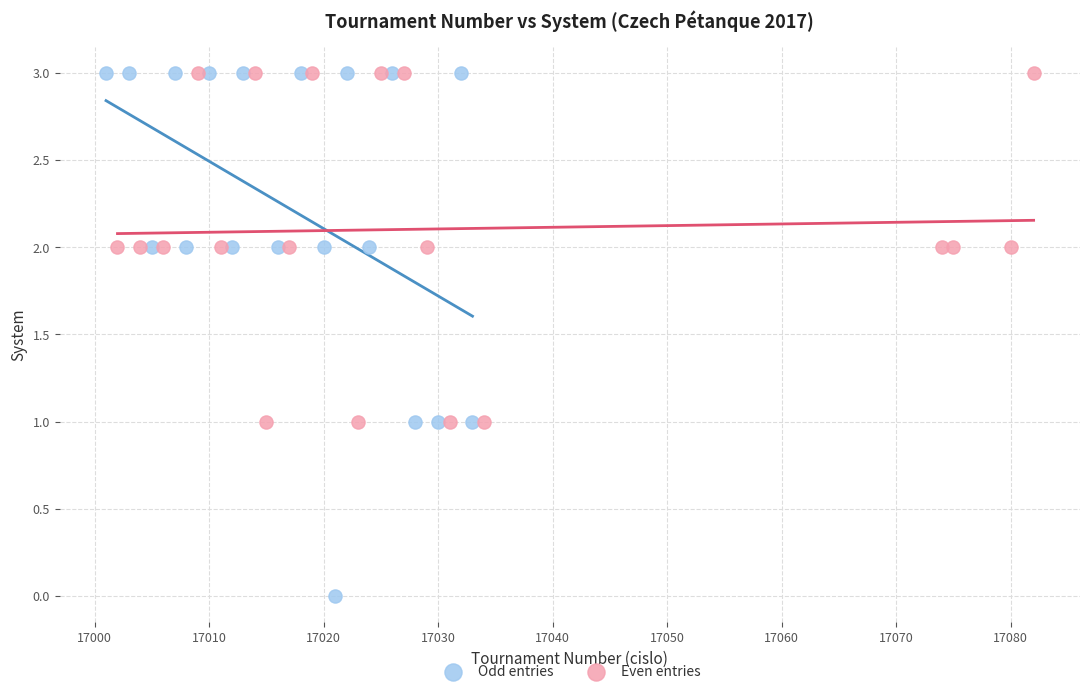

Which series contains the lowest Y value?

Odd entries